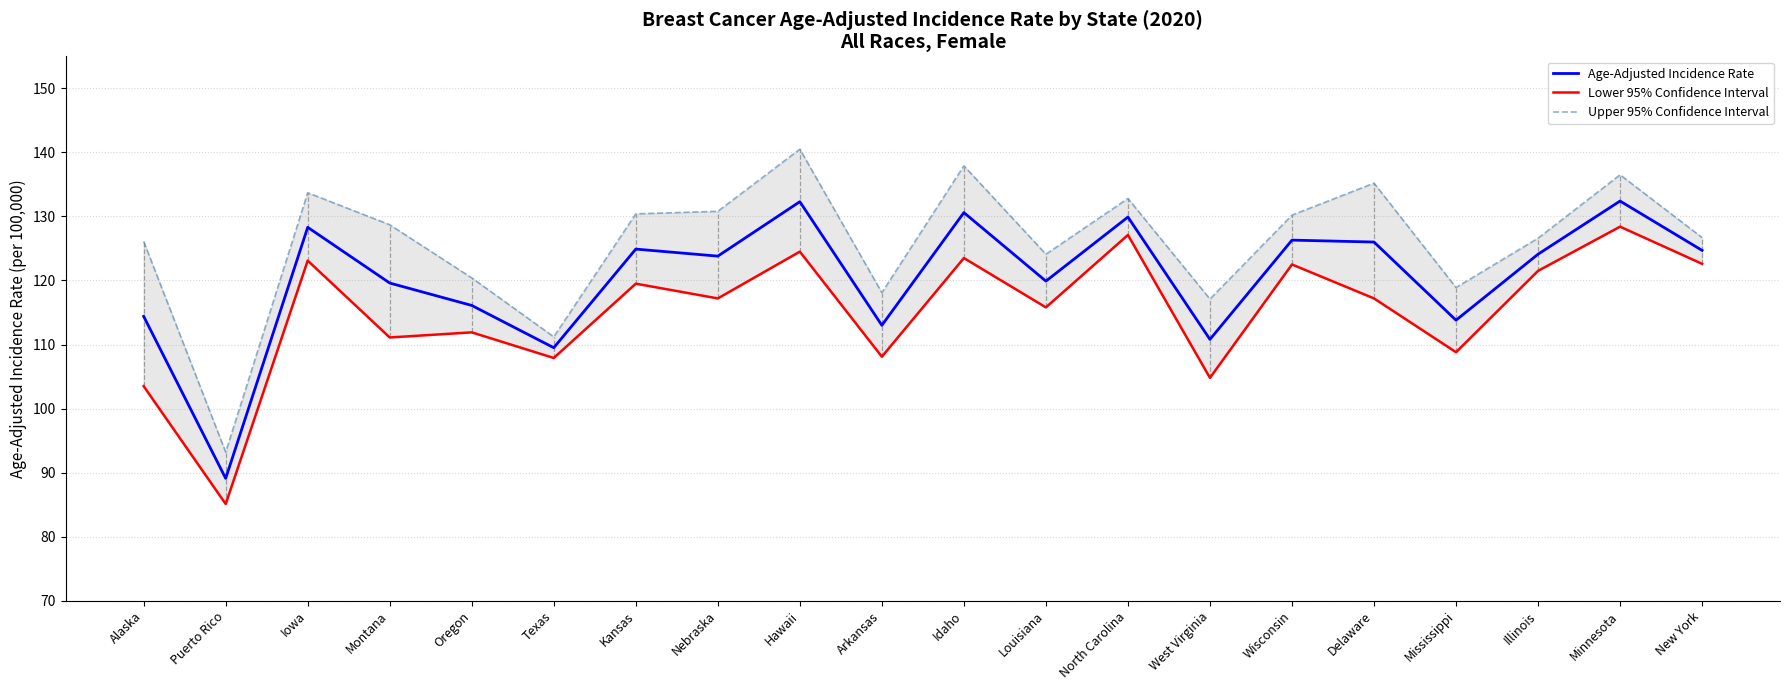

True or false: Age-Adjusted Incidence Rate and Lower 95% Confidence Interval cross at least once.

False